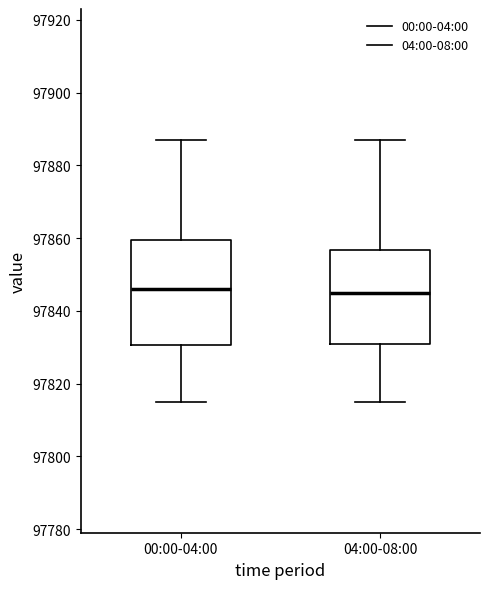

Where does the upper whisker of the box for 00:00-04:00 end on the y-axis? The values are not printed on the chart, so give them approximately, as read against the axis.

97888